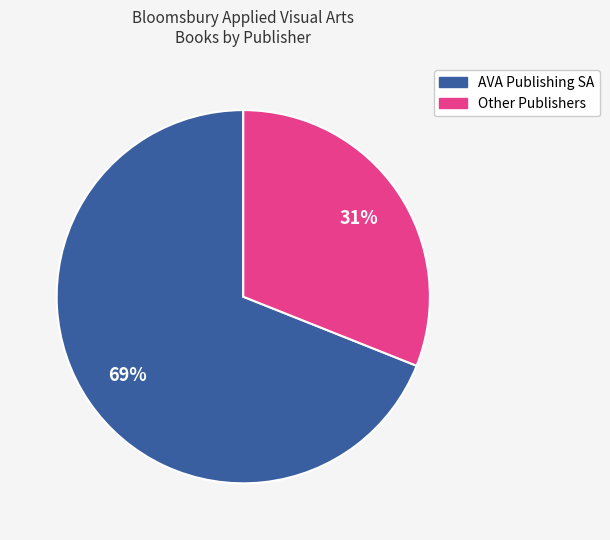

How many slices are in this pie chart?

2